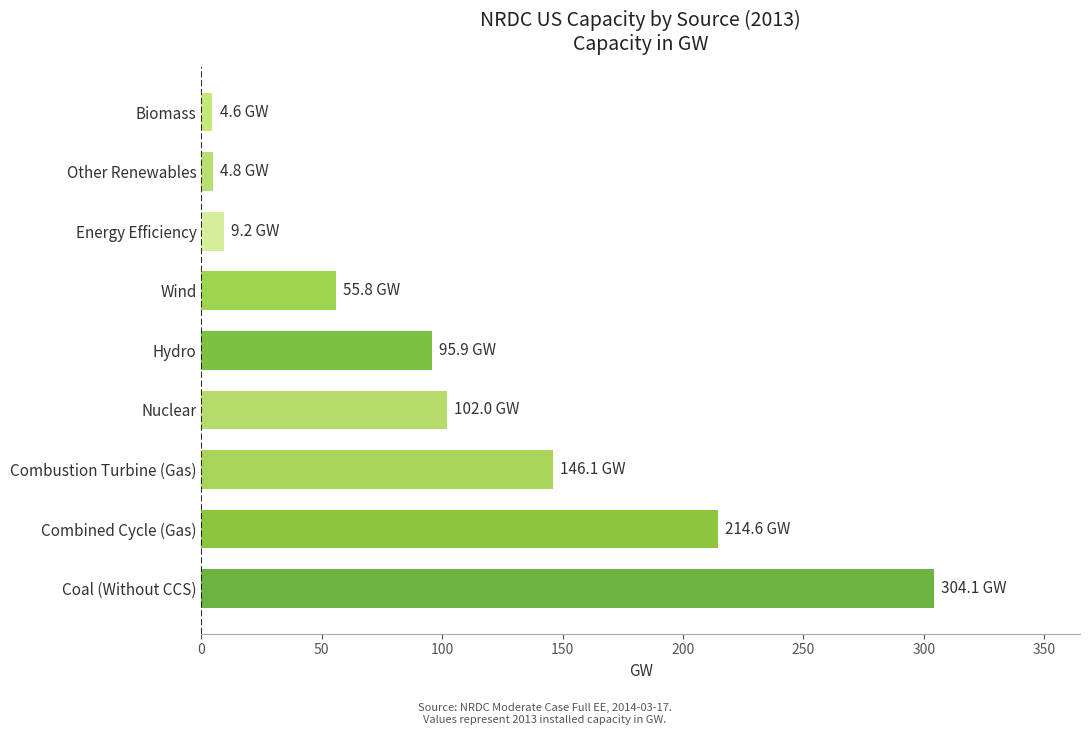

What is the maximum value shown in the chart?

304.1